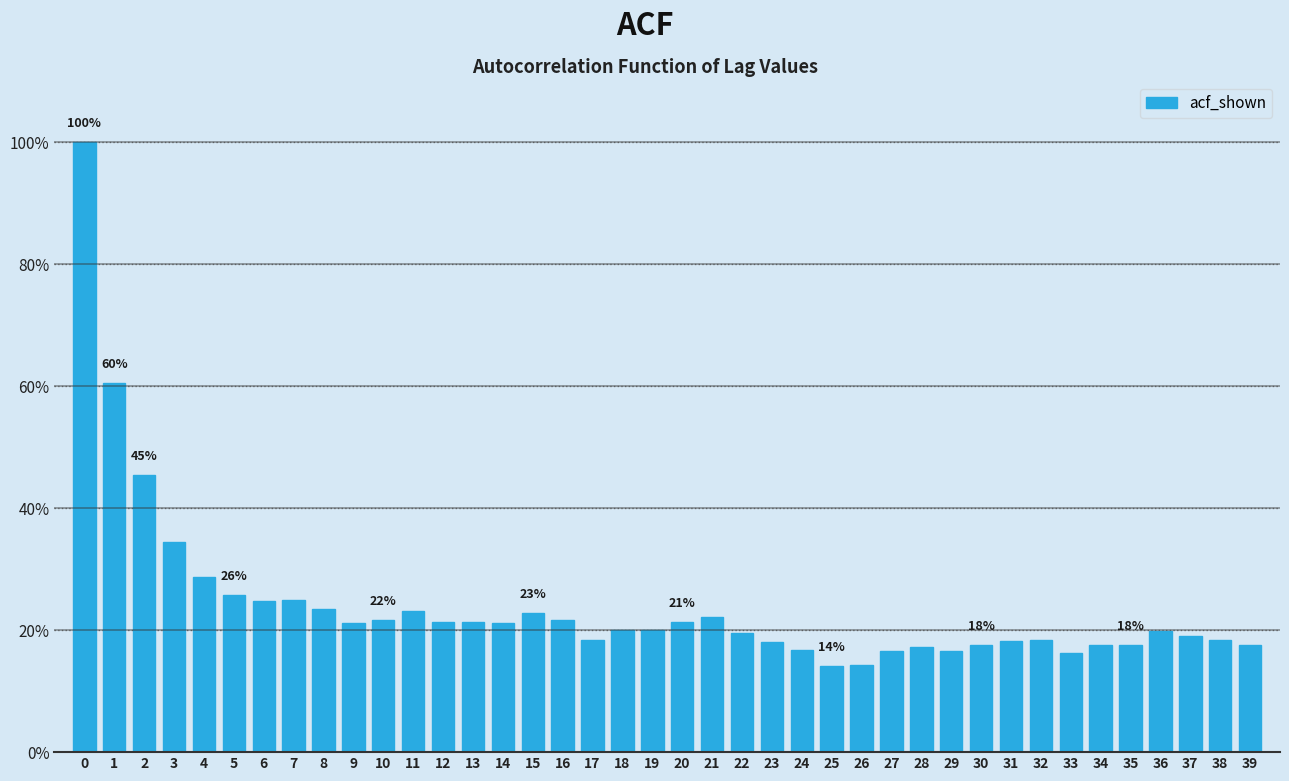

Does the chart contain any negative values?

No